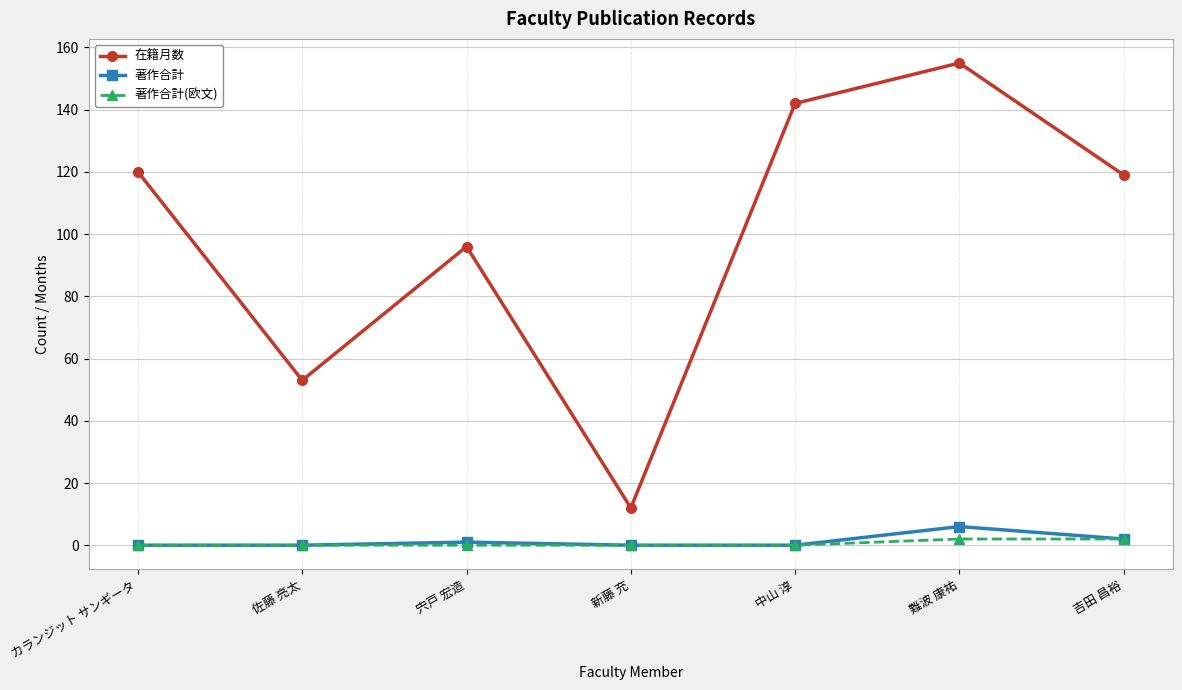

What is the spread (max minus min) of values at 難波 康祐?

153